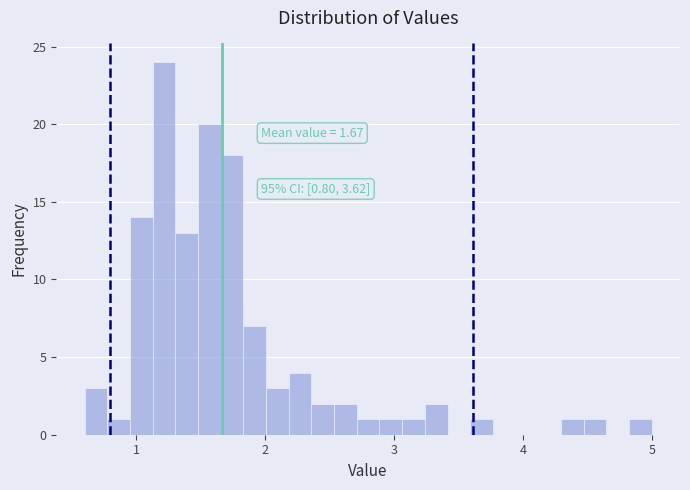

Read against the x-axis, roughly where is the centre of the tallest bar?

1.2